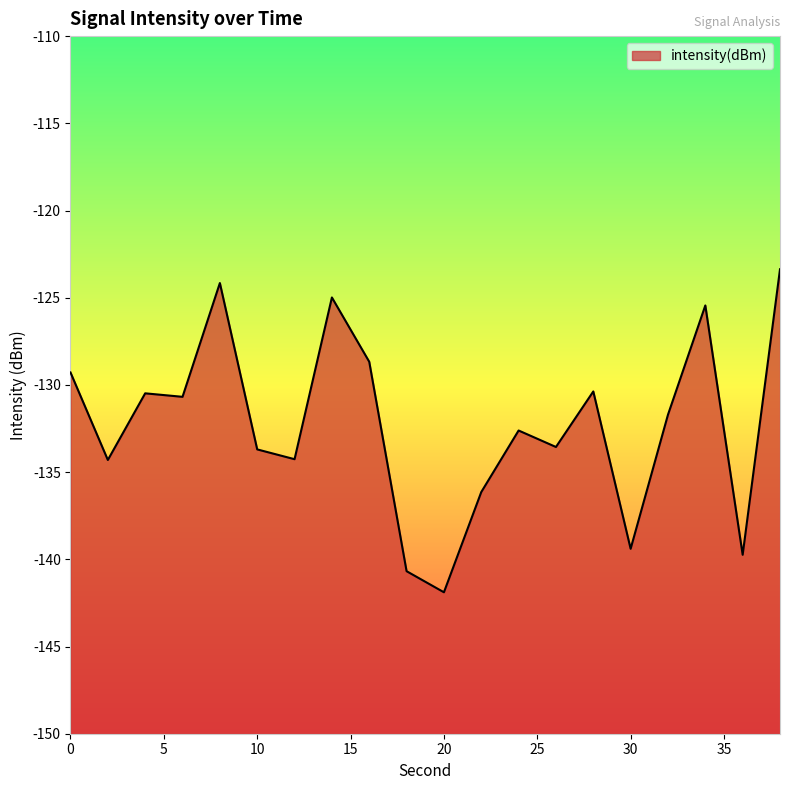

Reading left to right, extract all data points from this chart.

0=-129.3	2=-134.3	4=-130.5	6=-130.7	8=-124.2	10=-133.7	12=-134.3	14=-125.0	16=-128.7	18=-140.7	20=-141.9	22=-136.1	24=-132.6	26=-133.6	28=-130.4	30=-139.4	32=-131.7	34=-125.4	36=-139.7	38=-123.4